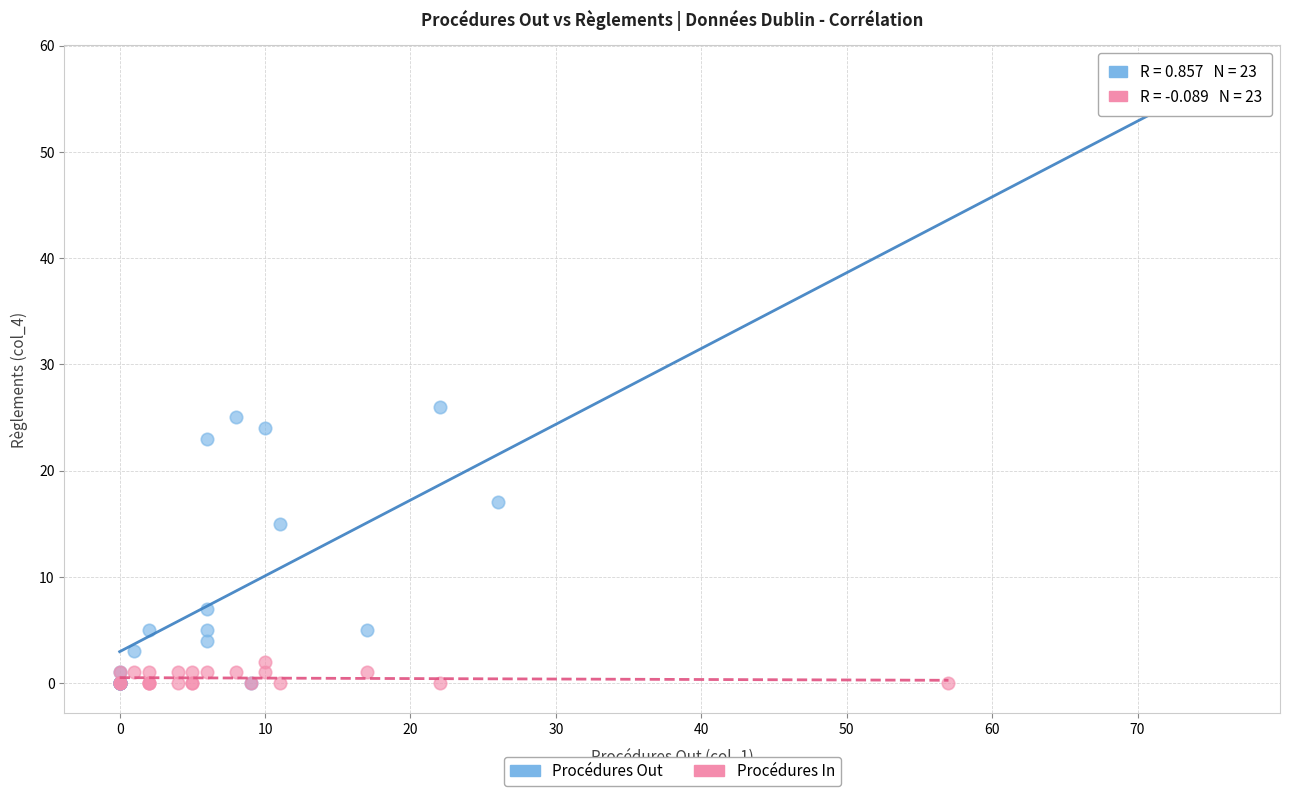

Which series contains the highest Y value?

Procédures Out